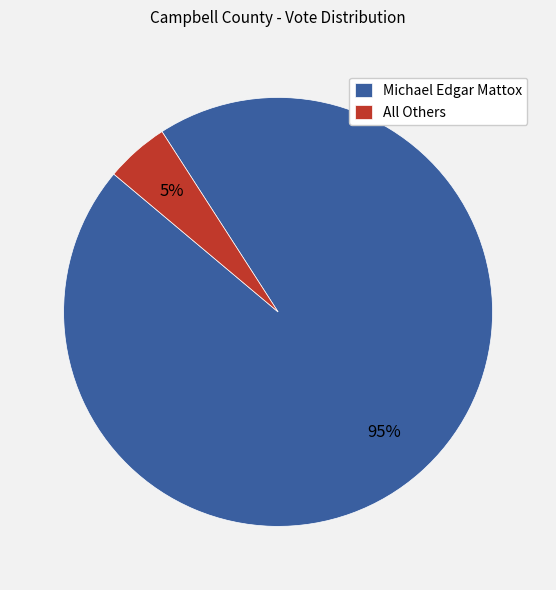

How many slices are in this pie chart?

2